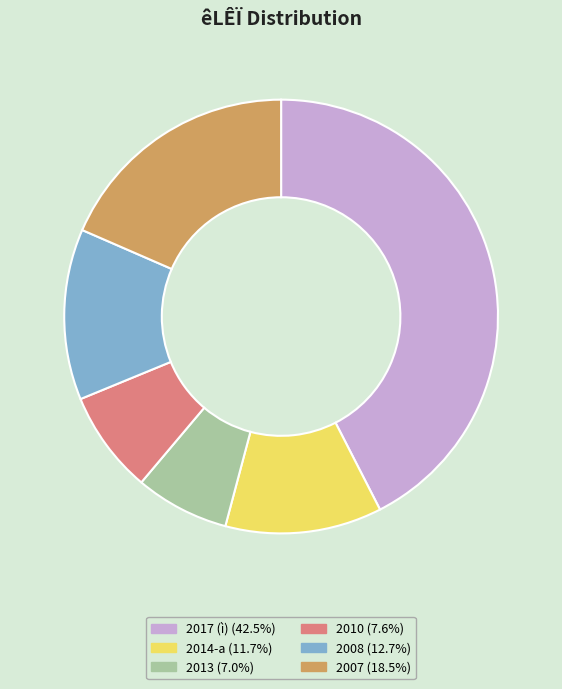

Combined, do 2014-a (11.7%) and 2007 (18.5%) account for over 50%?

No